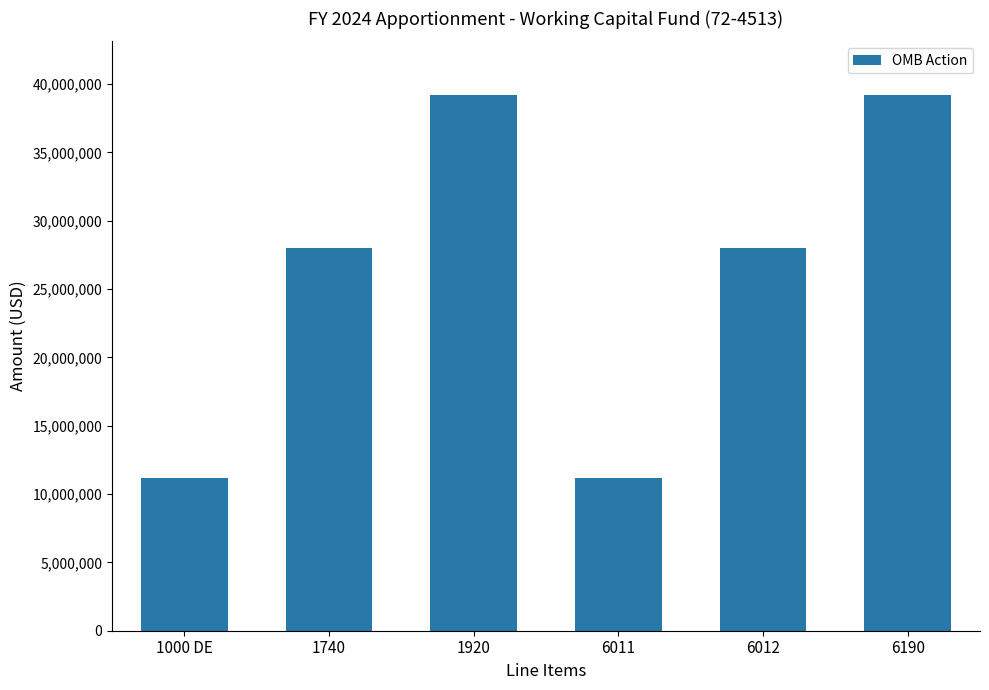

How many bars are there in total?

6